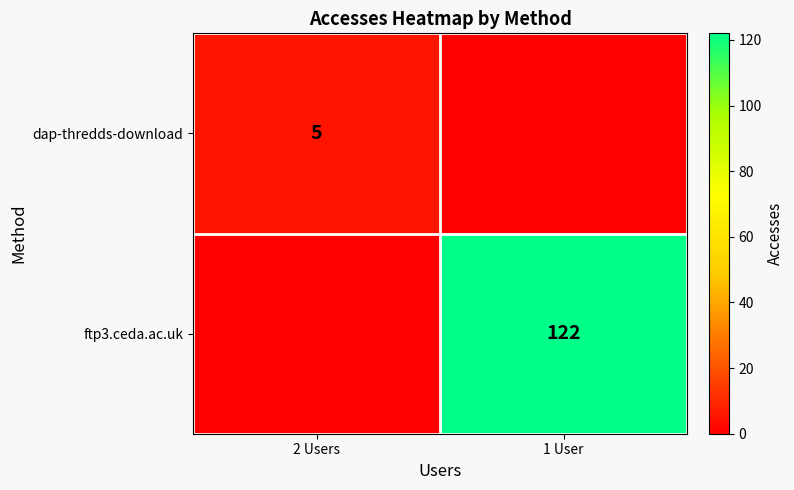

Is the value of dap-thredds-download at 2 Users greater than the value of ftp3.ceda.ac.uk at 1 User?

No